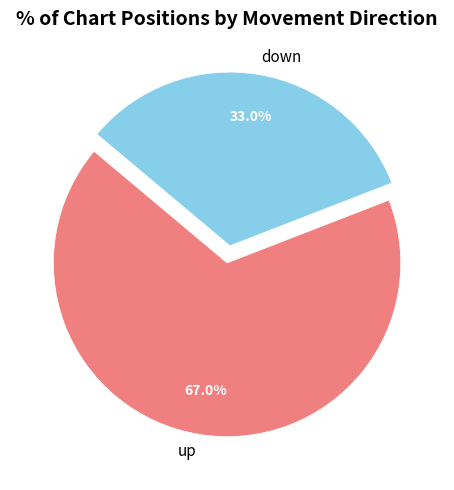

Which has a higher value, down or up?

up